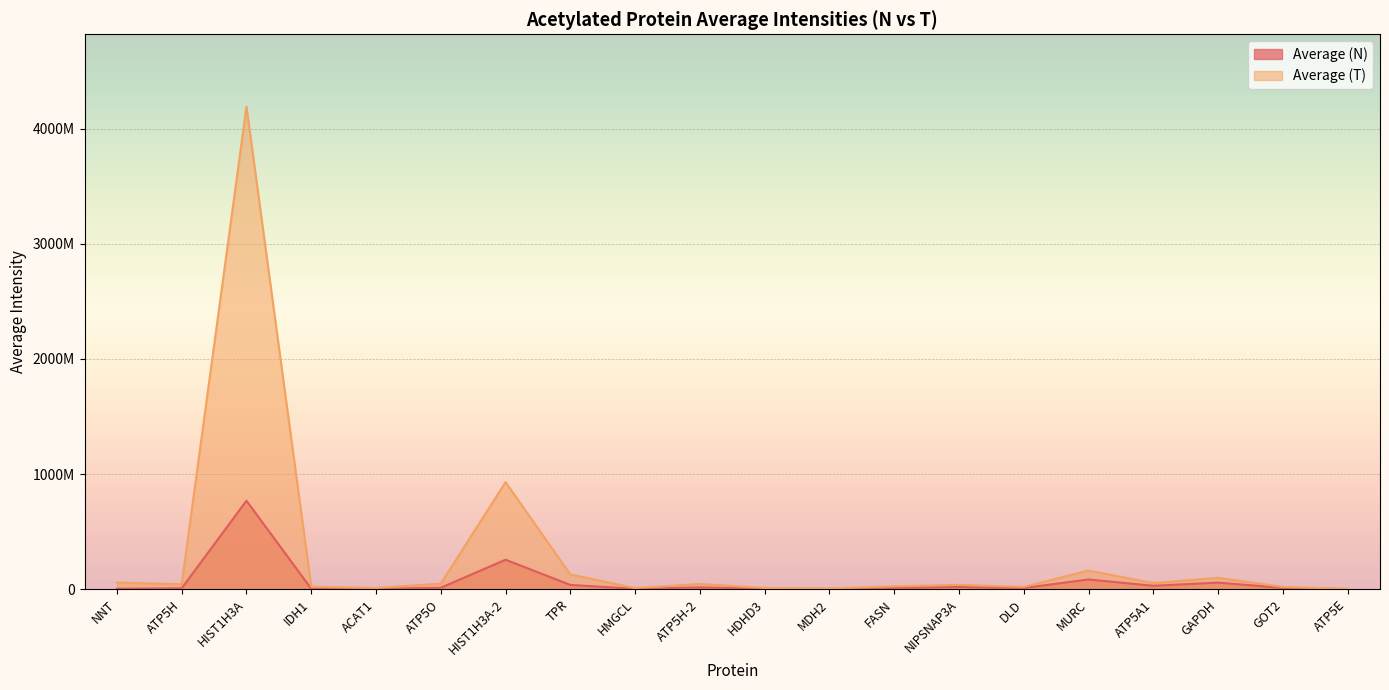

True or false: Average (T) and Average (N) cross at least once.

False